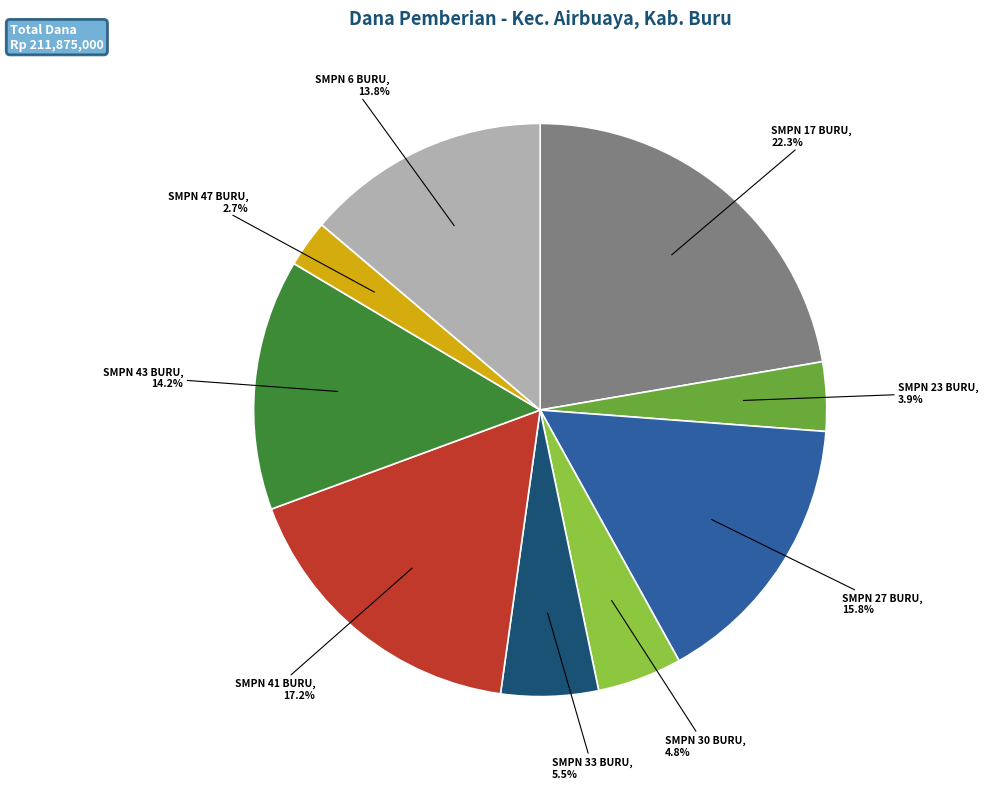

How many slices are in this pie chart?

9